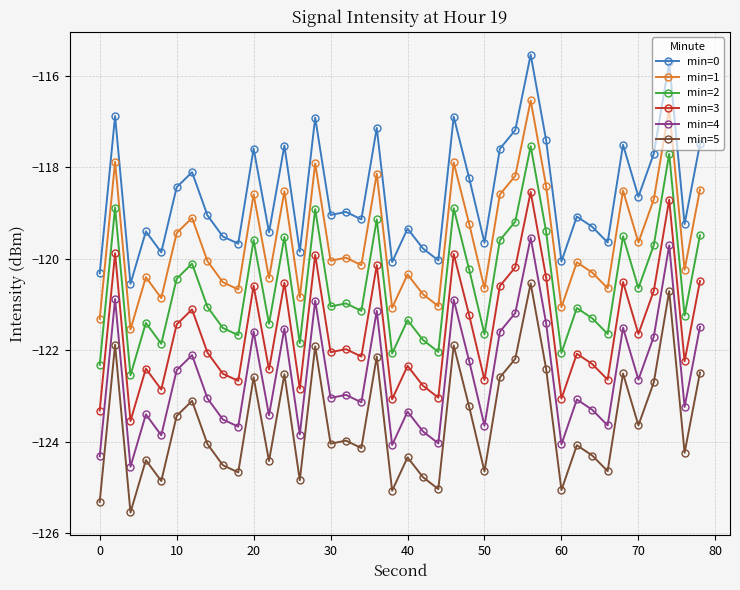

How many data points does each series have?

40